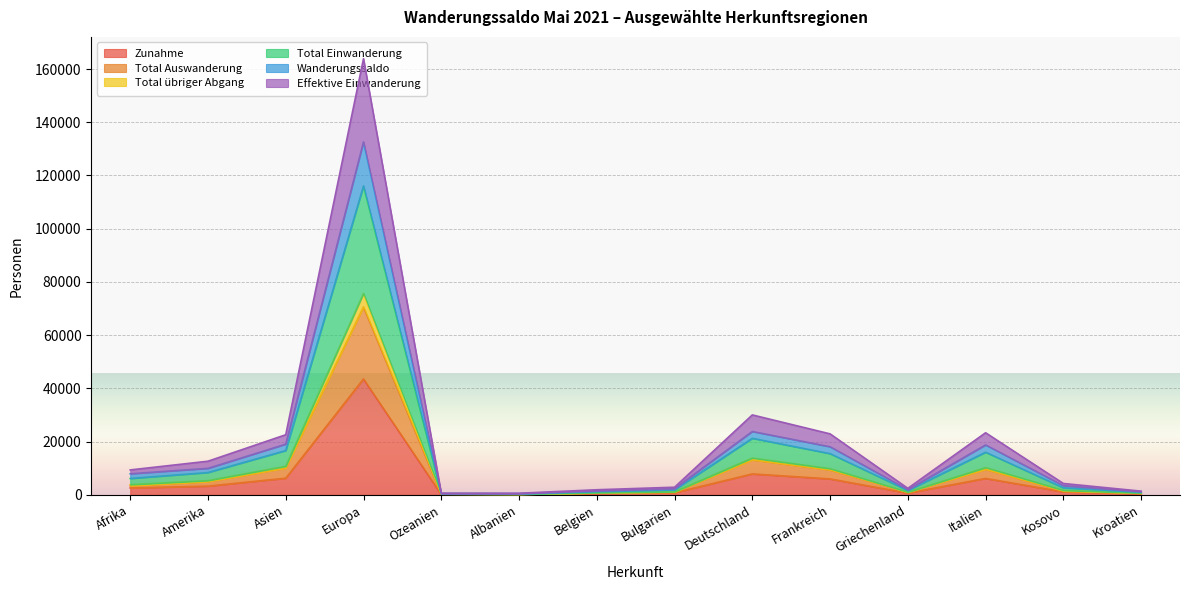

What is the difference between the second highest and second lowest values in the Total Einwanderung series?

20766